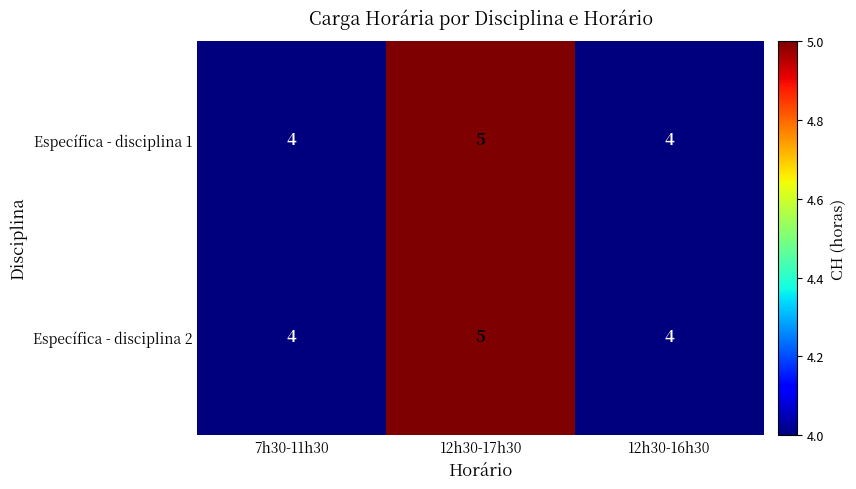

What is the total value across all series at 12h30-16h30?

8